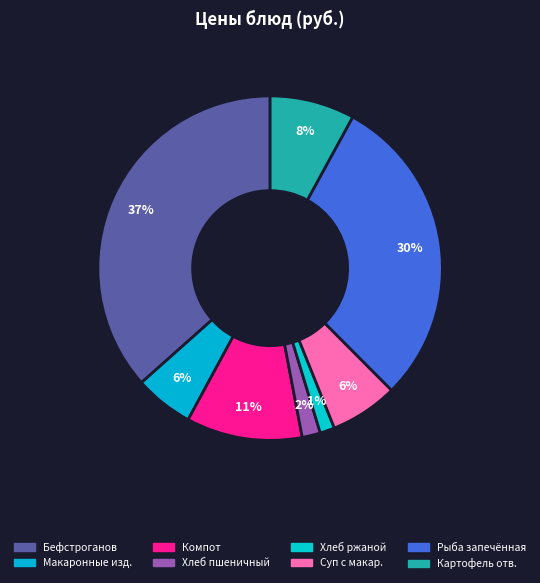

What is the smallest slice in the pie chart?

Хлеб ржаной